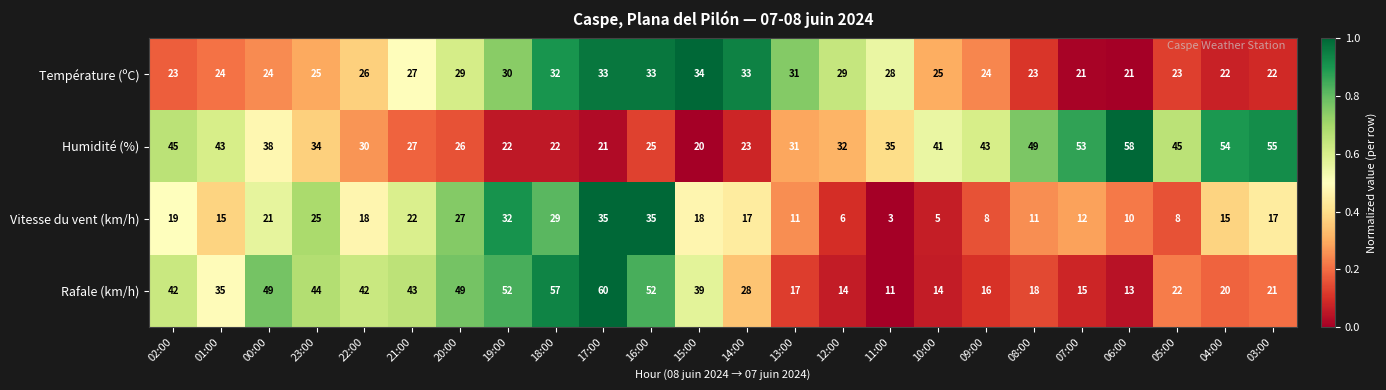

At which category is the sum across all series the highest?

17:00